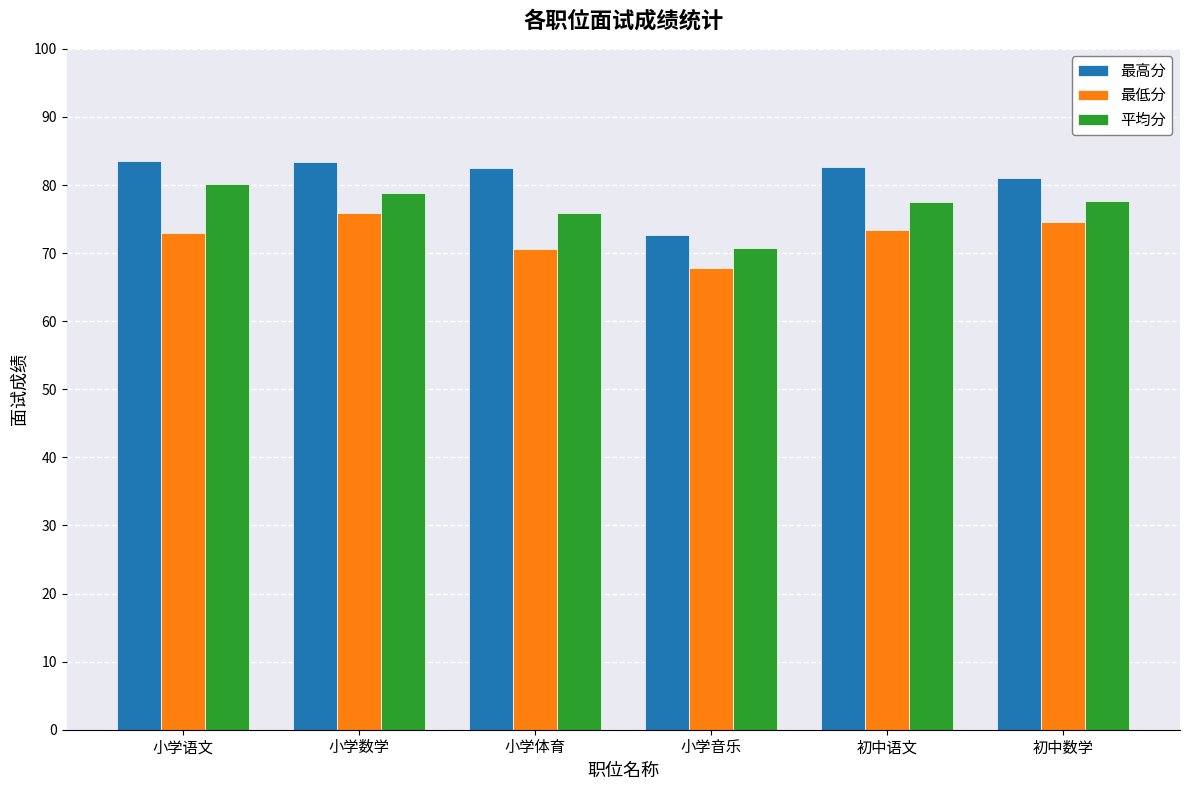

Between 小学体育 and 初中数学, which series saw the biggest shift?

最低分